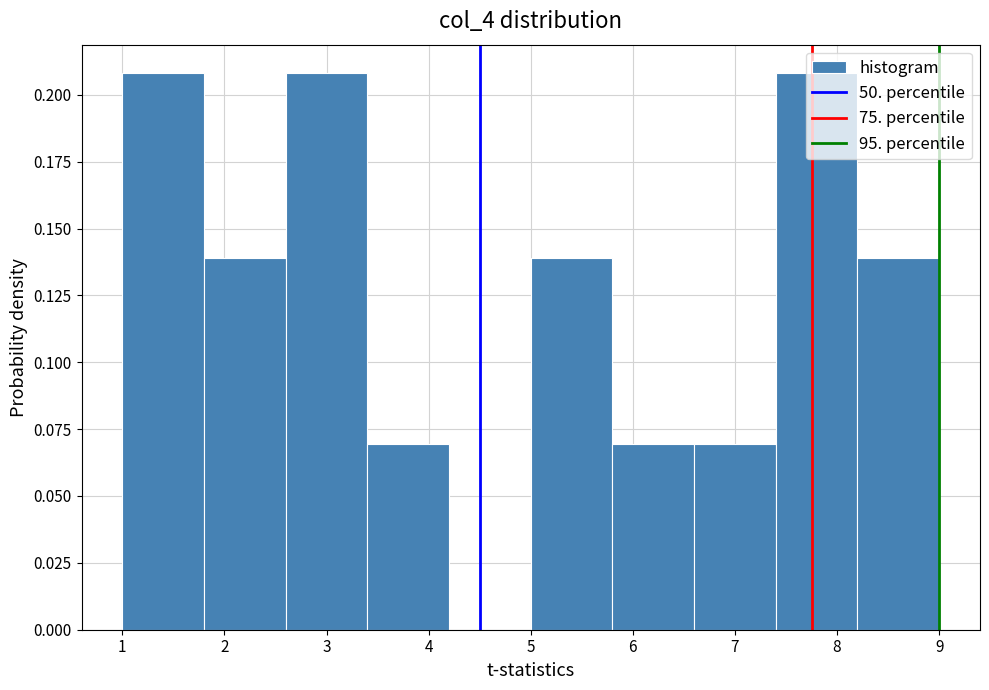

Reading left to right, list every bar in this chart as the range it spans on the x-axis followed by its height. The values are not printed on the chart, so give them approximately, as read against the axis.

1.0 to 1.8: 0.21
1.8 to 2.6: 0.14
2.6 to 3.4: 0.21
3.4 to 4.2: 0.07
4.2 to 5.0: 0
5.0 to 5.8: 0.14
5.8 to 6.6: 0.07
6.6 to 7.4: 0.07
7.4 to 8.2: 0.21
8.2 to 9.0: 0.14